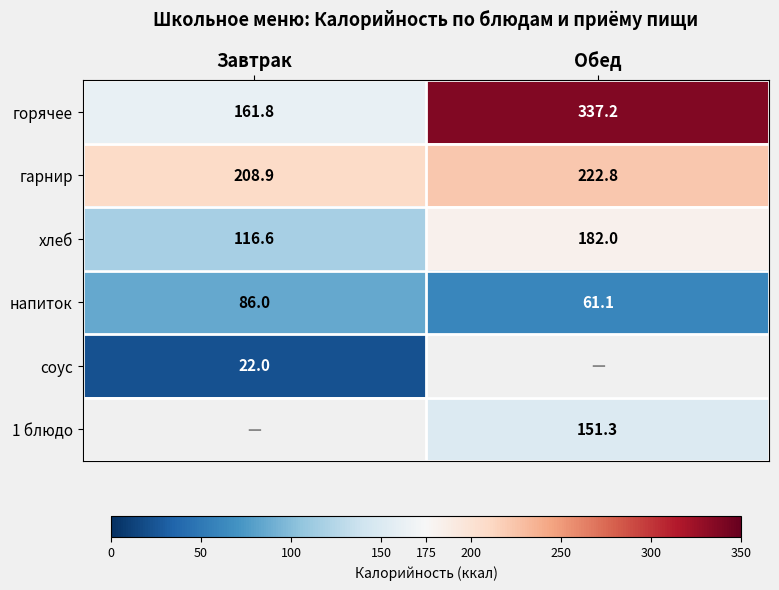

The value of хлеб at Завтрак is 47.0. True or false?

False